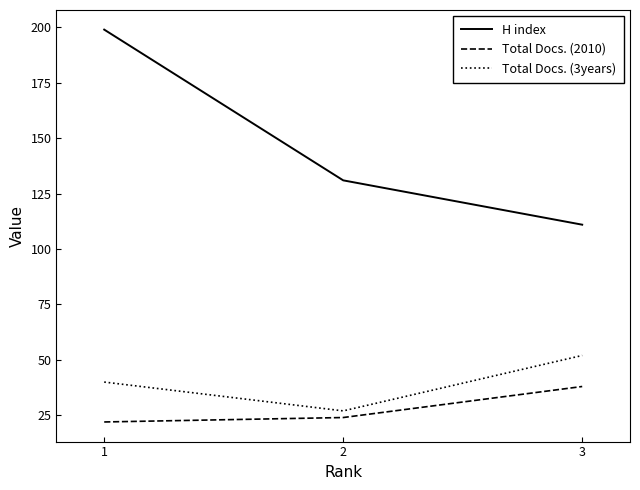

At 2, list the series in order from largest to smallest.

H index, Total Docs. (3years), Total Docs. (2010)